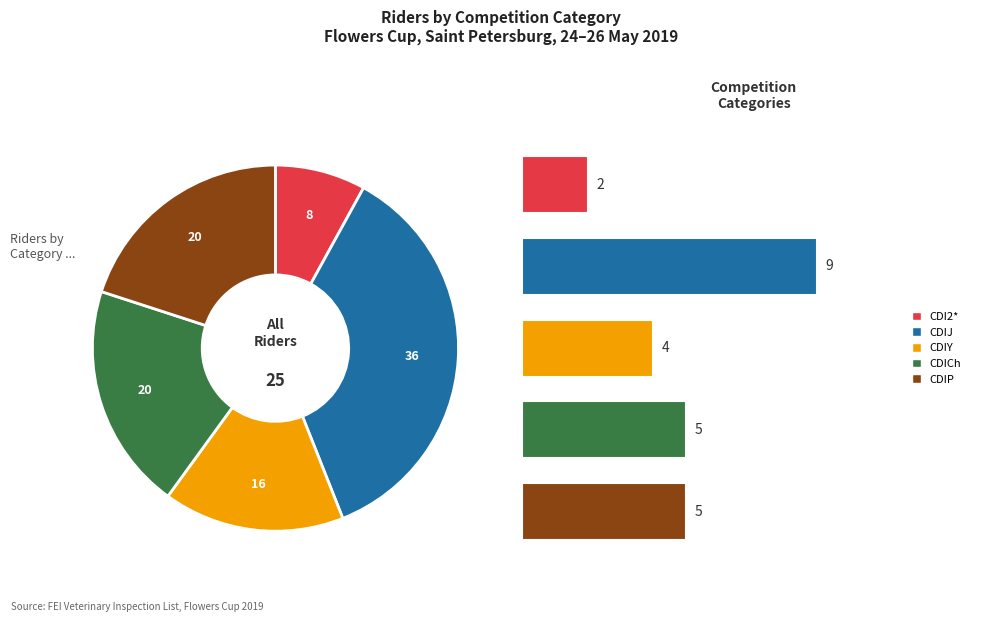

Does any single category account for the majority?

No